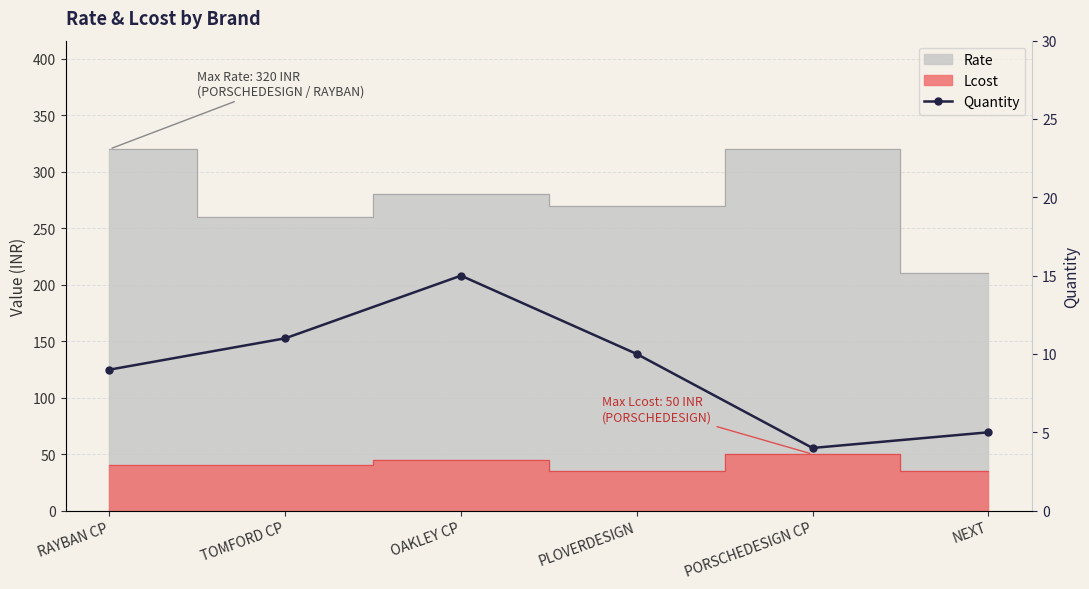

Where is the first local minimum?

PORSCHEDESIGN CP